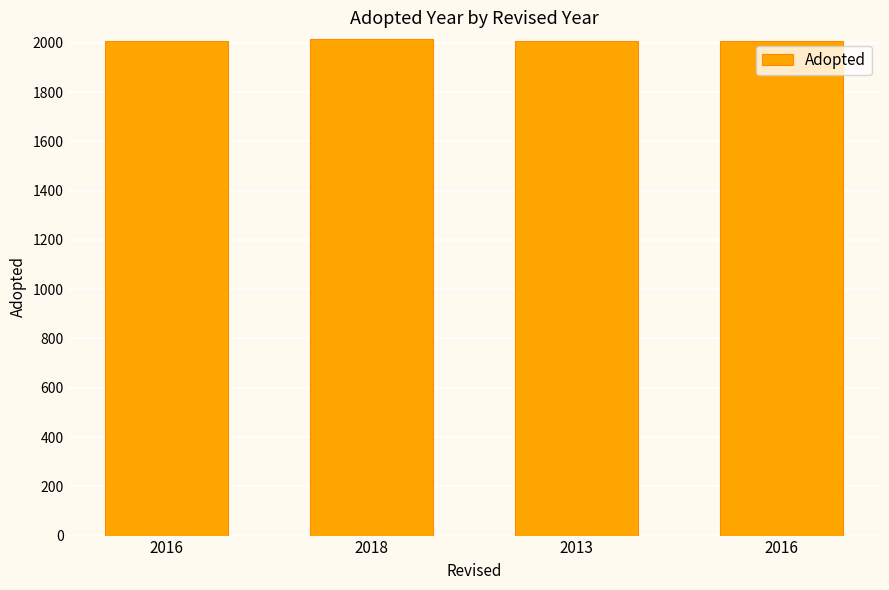

Are the bars grouped side by side (vs. stacked)?

No